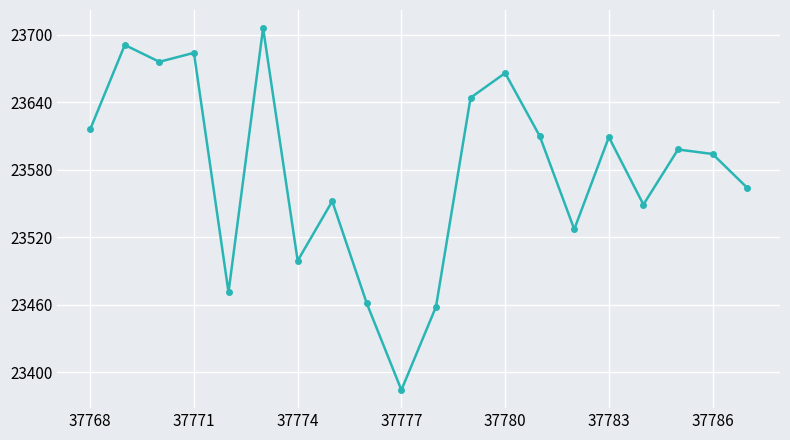

Is this an area chart (filled region under the line)?

No